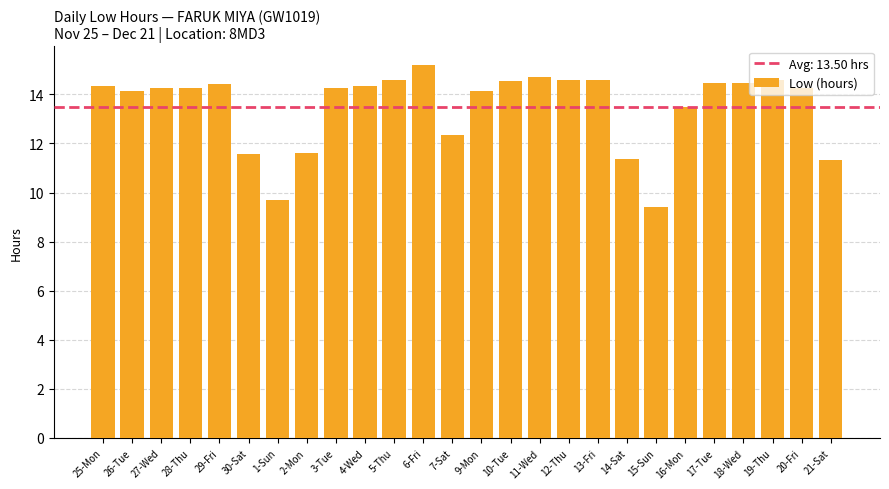

At which label does the data first exceed 14?

25-Mon